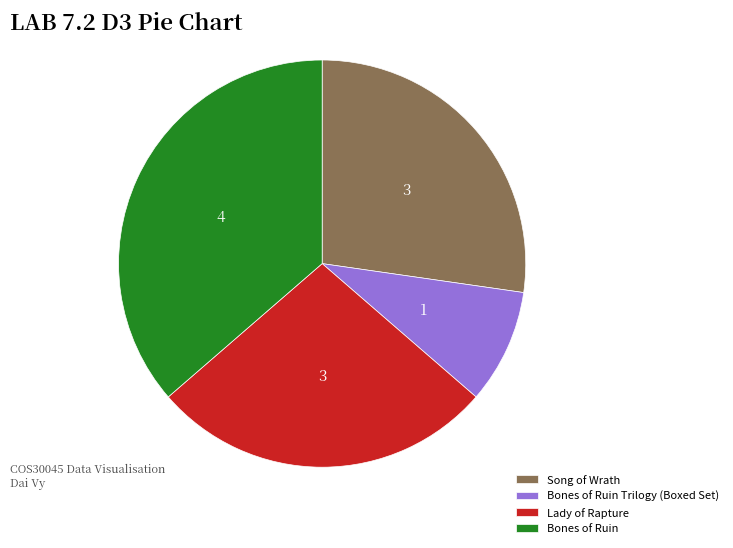

Do Bones of Ruin Trilogy (Boxed Set) and Song of Wrath together represent more than half of the pie?

No